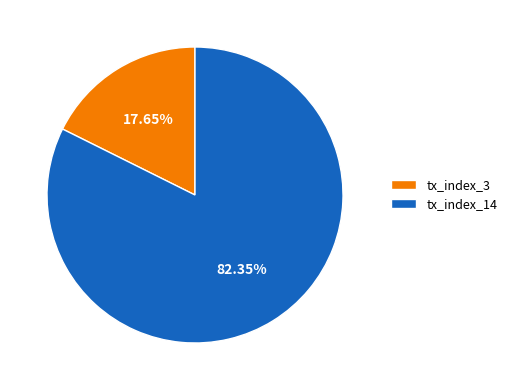

To the nearest percent, what is the average slice percentage?

50%